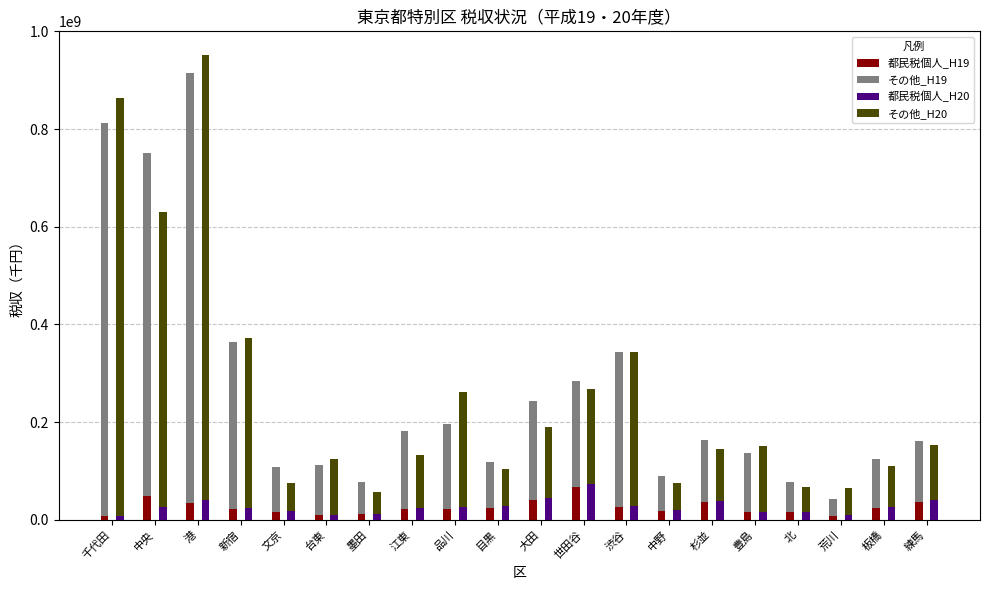

List the labels in order of 都民税個人_H20 value, largest first.

世田谷, 大田, 練馬, 港, 杉並, 渋谷, 目黒, 板橋, 中央, 品川, 江東, 新宿, 中野, 文京, 豊島, 北, 墨田, 台東, 荒川, 千代田